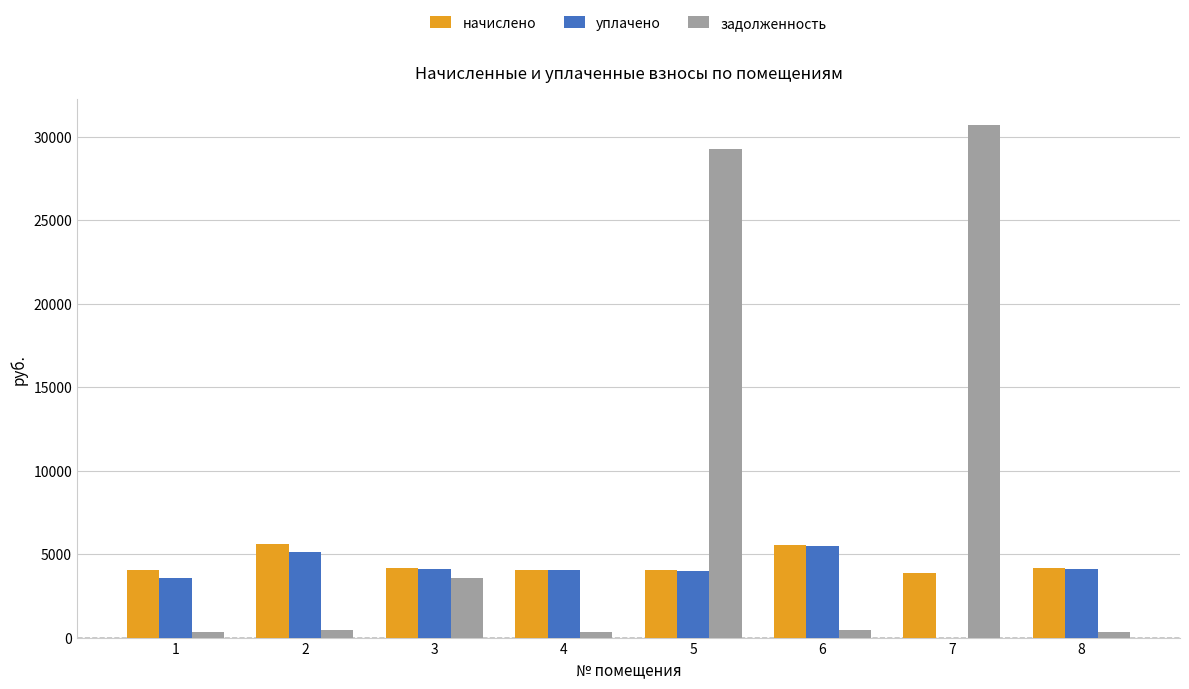

The value of начислено at 7 is 2314.5. True or false?

False